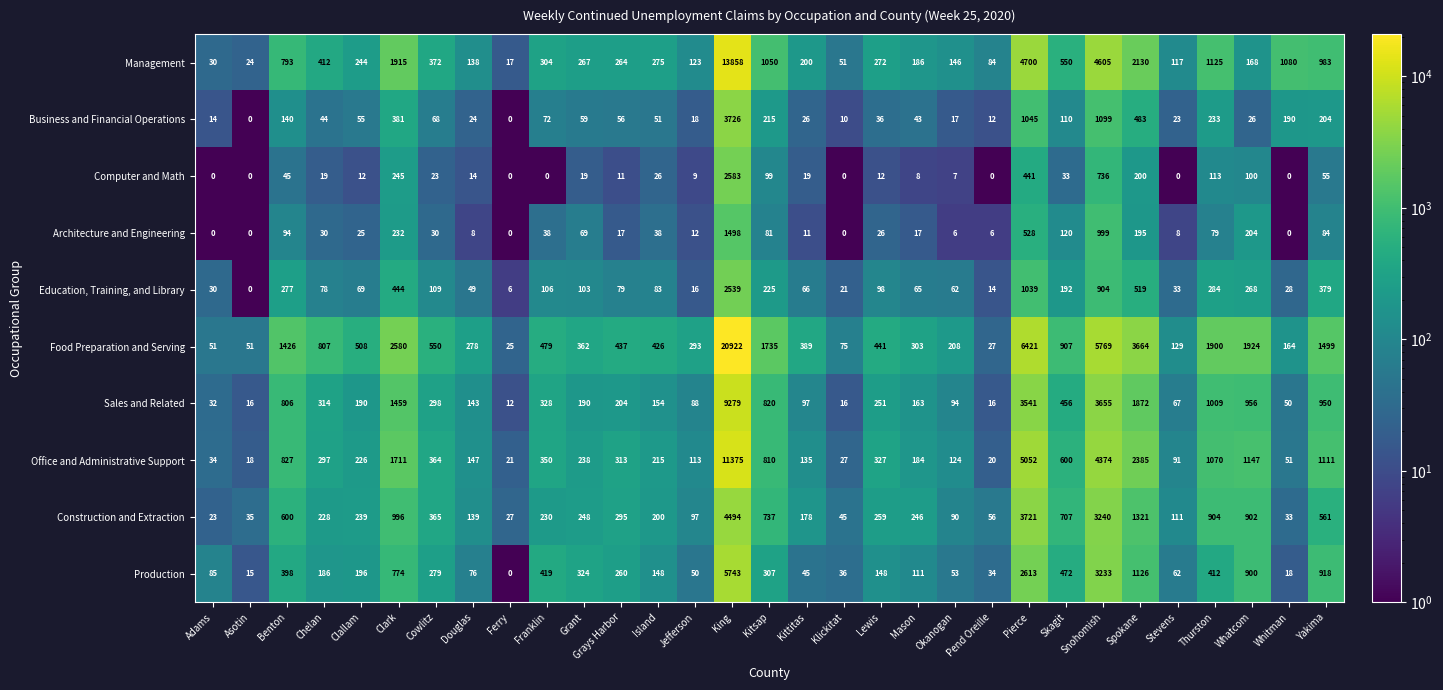

Is it true that Education, Training, and Library equals 28 at Whitman?

True